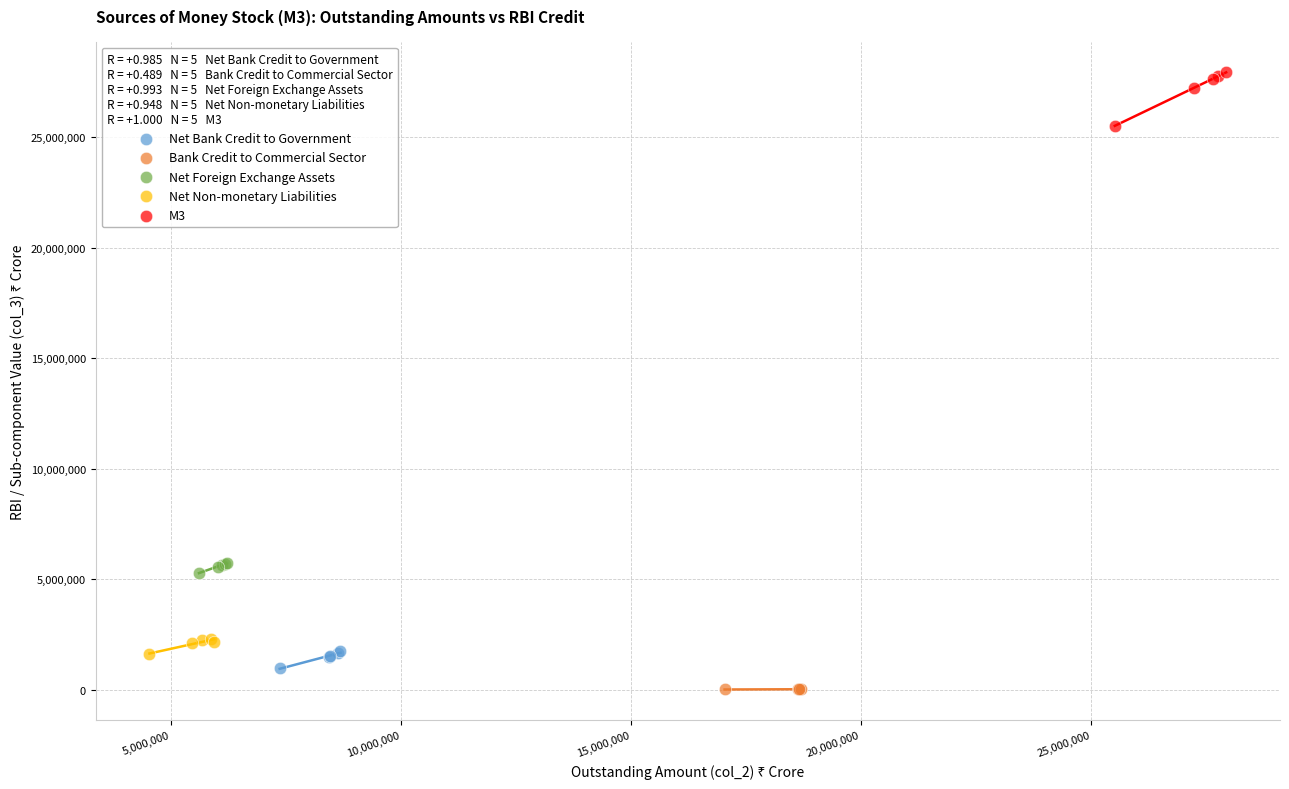

Which series reaches the maximum Y coordinate?

M3